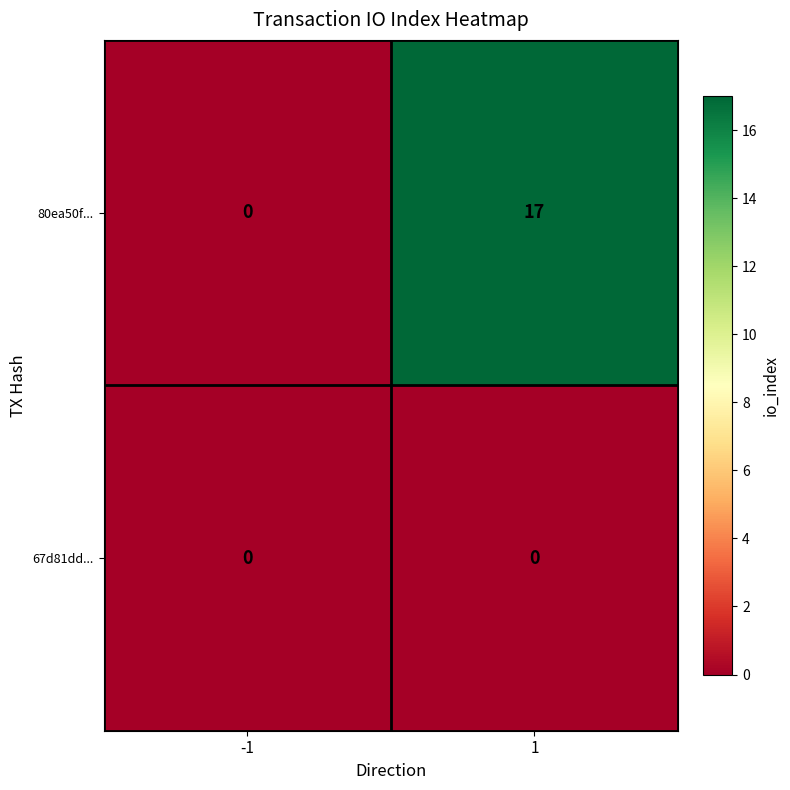

What is the total value across all series at 1?

17